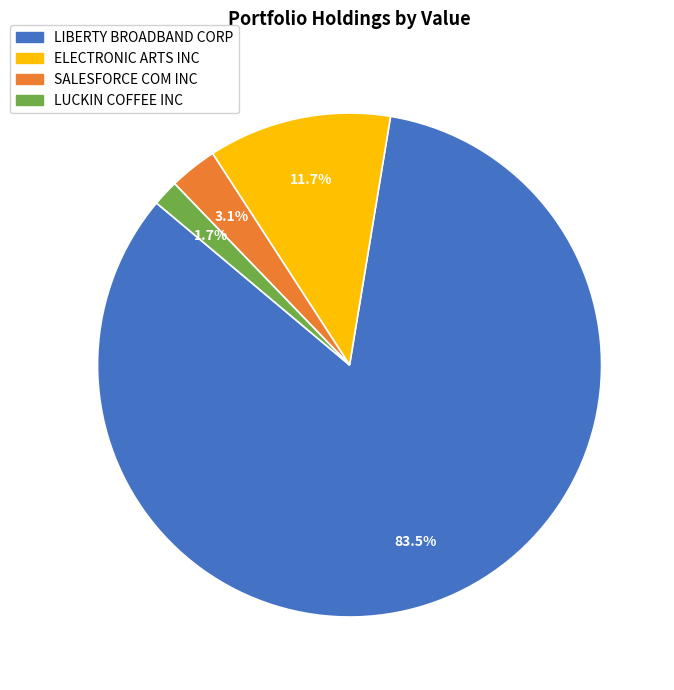

Which slice is the largest?

LIBERTY BROADBAND CORP